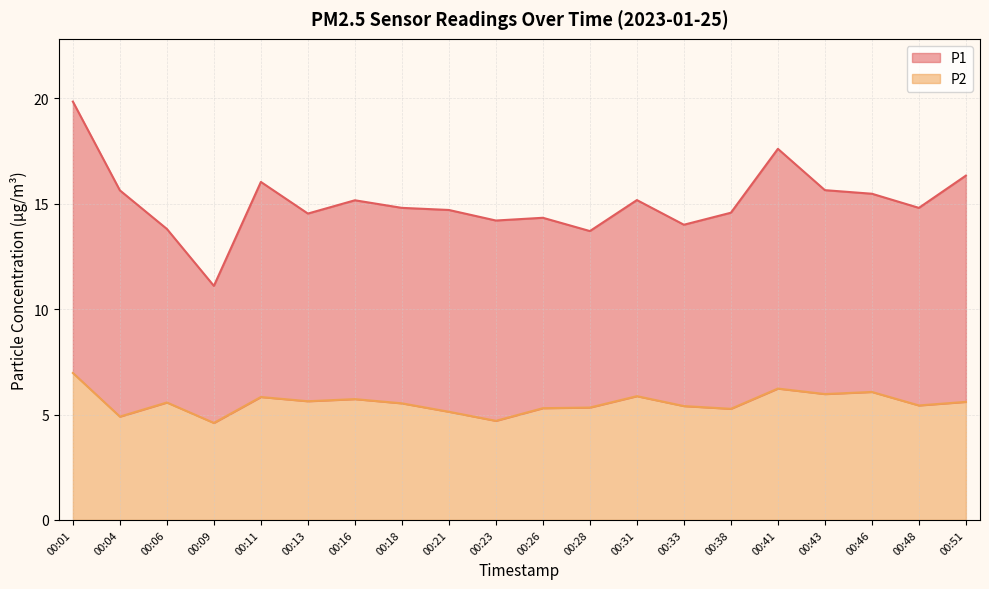

What is the value of the 15th point from the left?

5.3